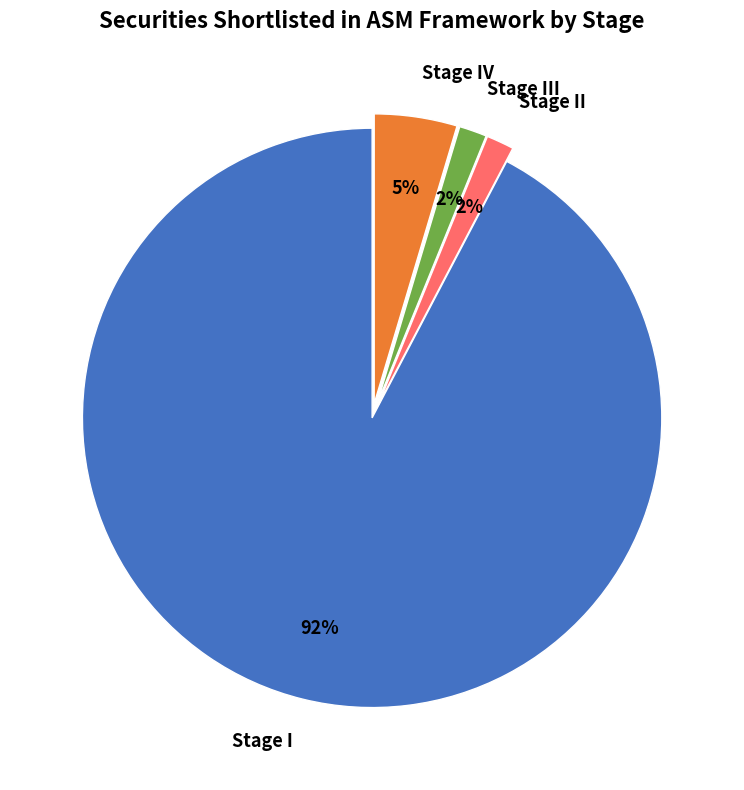

Between Stage II and Stage I, which is larger?

Stage I